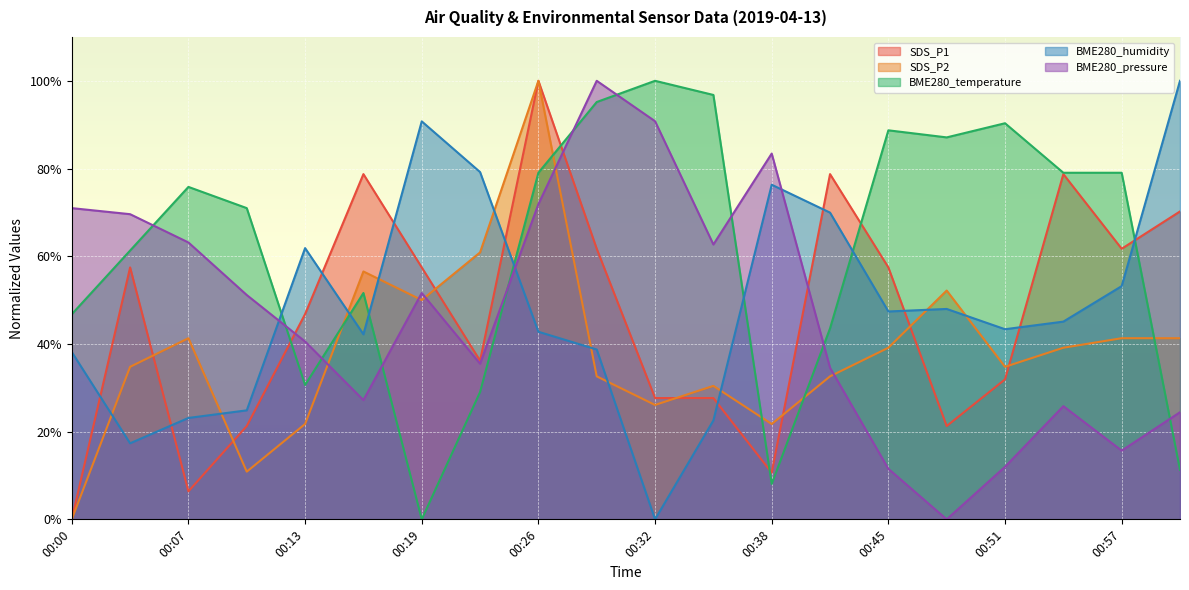

Which series has the largest total across all categories?

BME280_temperature